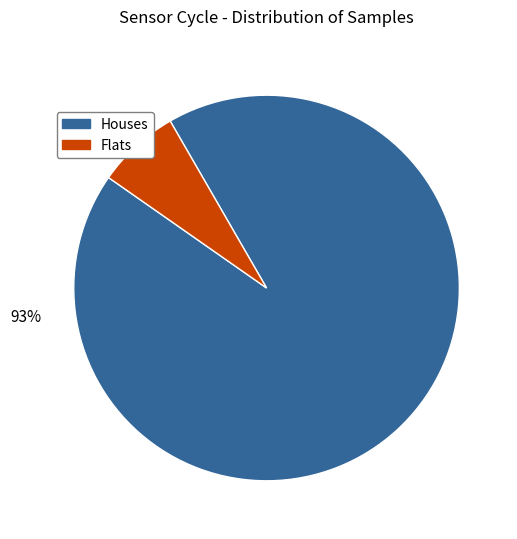

To the nearest percent, what is the average slice percentage?

50%